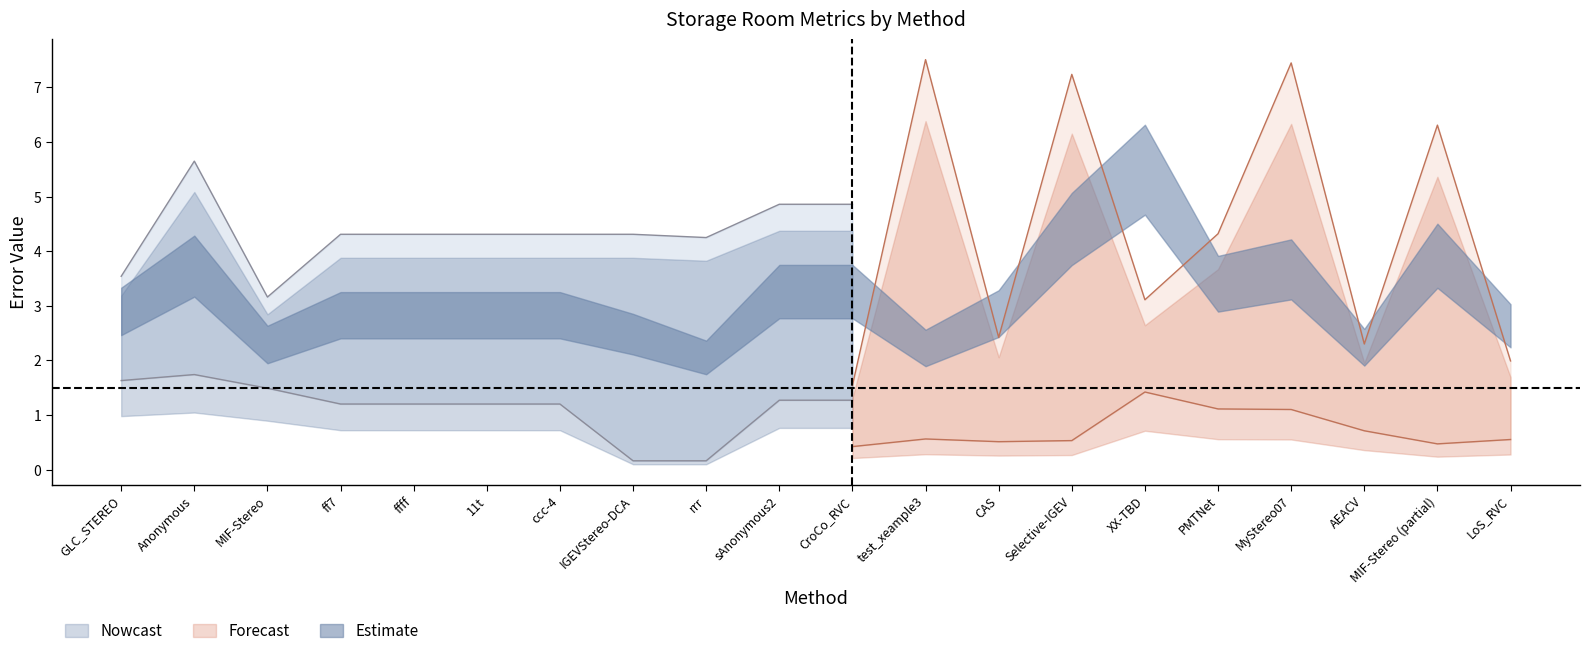

What value does the all series have at CroCo_RVC?

1.5